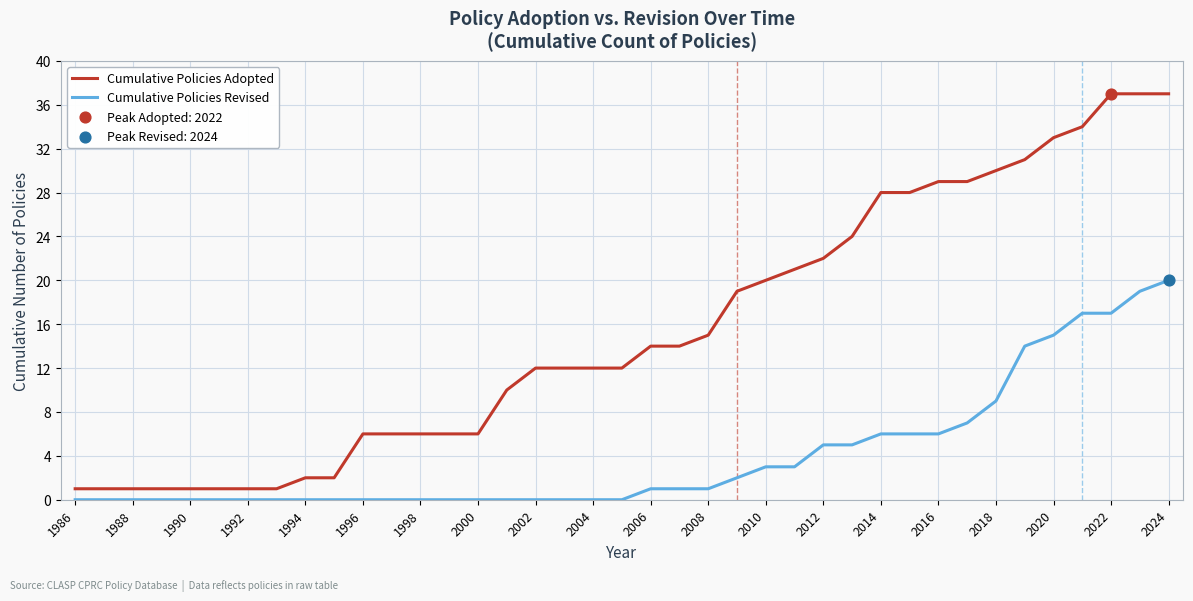

Which series has the largest total across all categories?

Cumulative Policies Adopted